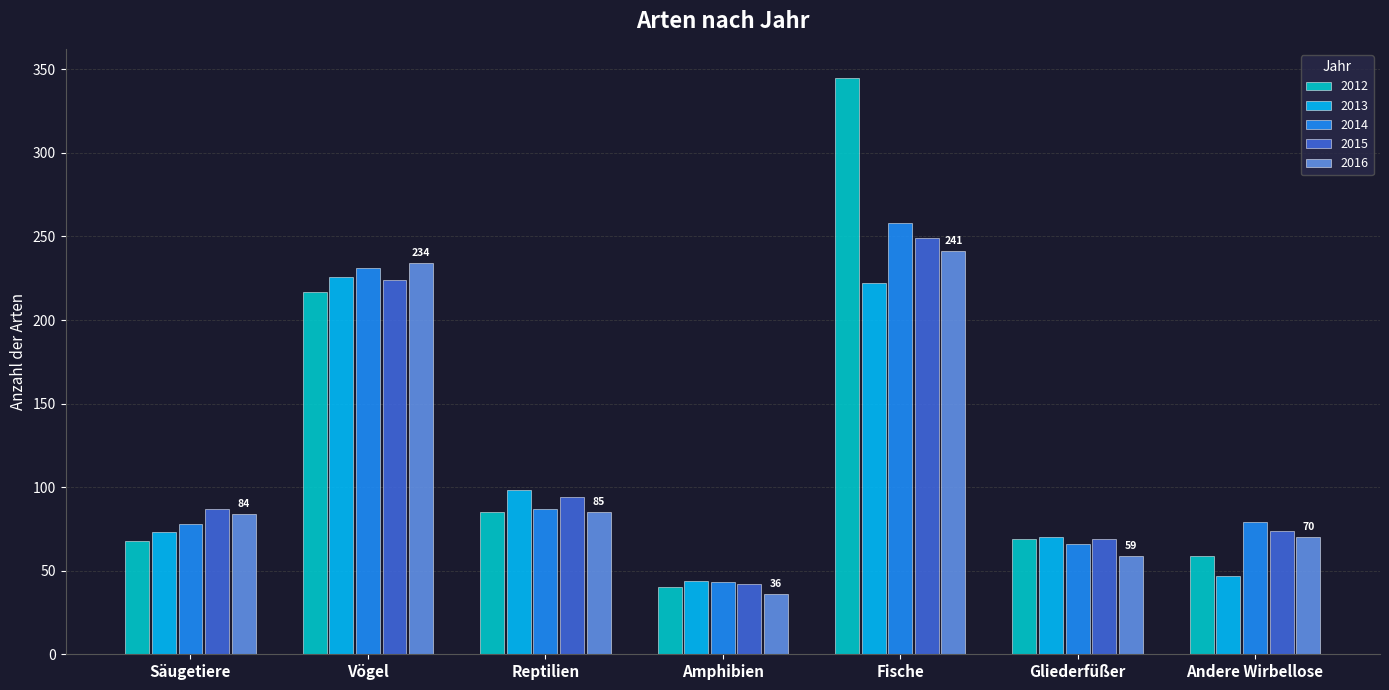

What is the label of the 5th bar from the right?

Reptilien